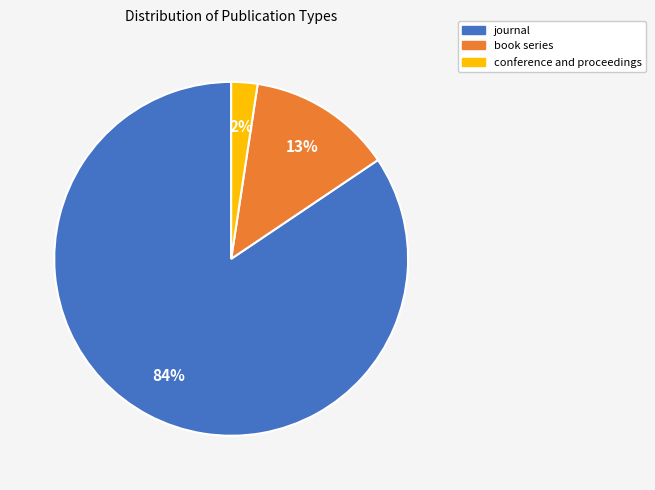

How many slices are in this pie chart?

3